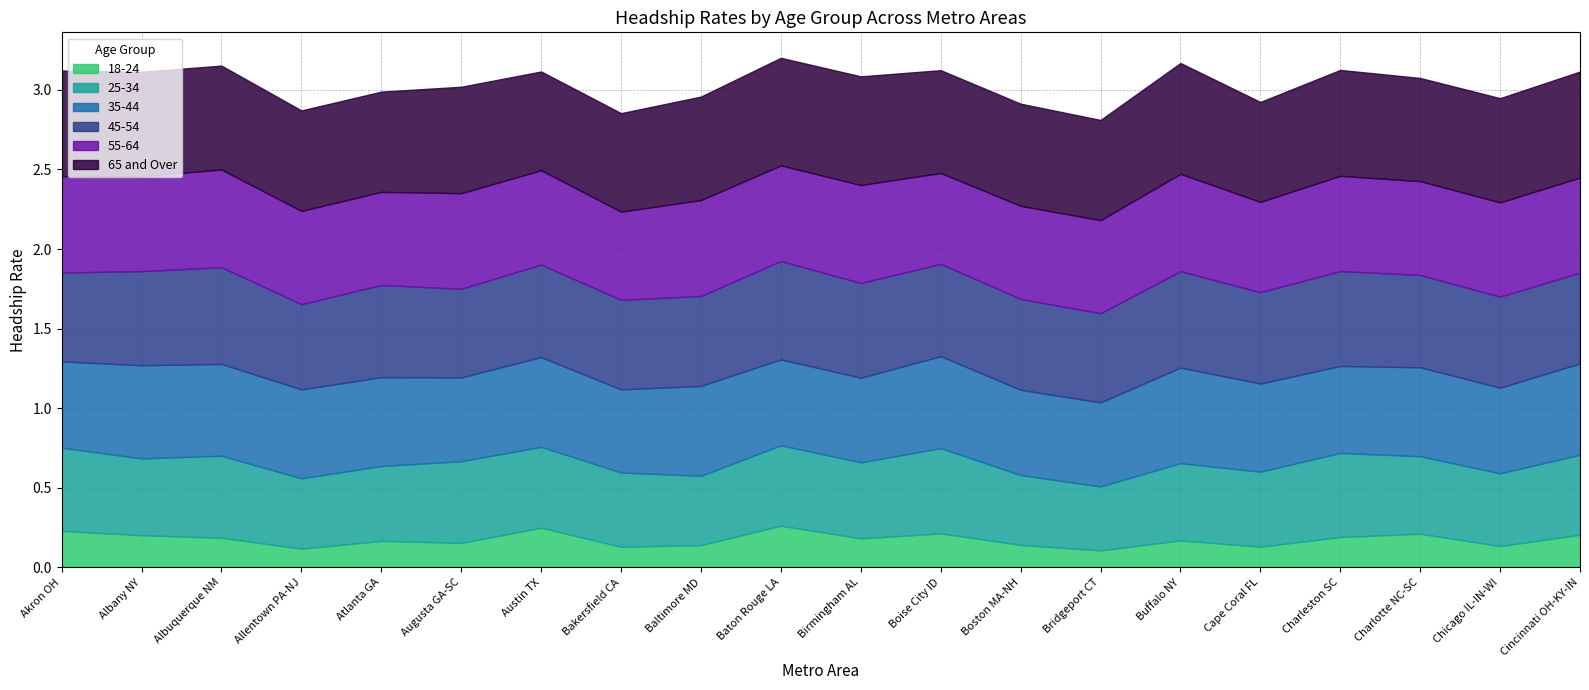

Reading left to right, transcribe all the data shown in this chart.

18-24: 0.2	0.2	0.2	0.1	0.2	0.2	0.2	0.1	0.1	0.3	0.2	0.2	0.1	0.1	0.2	0.1	0.2	0.2	0.1	0.2
25-34: 0.5	0.5	0.5	0.4	0.5	0.5	0.5	0.5	0.4	0.5	0.5	0.5	0.4	0.4	0.5	0.5	0.5	0.5	0.5	0.5
35-44: 0.5	0.6	0.6	0.6	0.6	0.5	0.6	0.5	0.6	0.5	0.5	0.6	0.5	0.5	0.6	0.6	0.5	0.6	0.5	0.6
45-54: 0.6	0.6	0.6	0.5	0.6	0.6	0.6	0.6	0.6	0.6	0.6	0.6	0.6	0.6	0.6	0.6	0.6	0.6	0.6	0.6
55-64: 0.6	0.6	0.6	0.6	0.6	0.6	0.6	0.6	0.6	0.6	0.6	0.6	0.6	0.6	0.6	0.6	0.6	0.6	0.6	0.6
65 and Over: 0.7	0.7	0.7	0.6	0.6	0.7	0.6	0.6	0.7	0.7	0.7	0.6	0.6	0.6	0.7	0.6	0.7	0.6	0.7	0.7